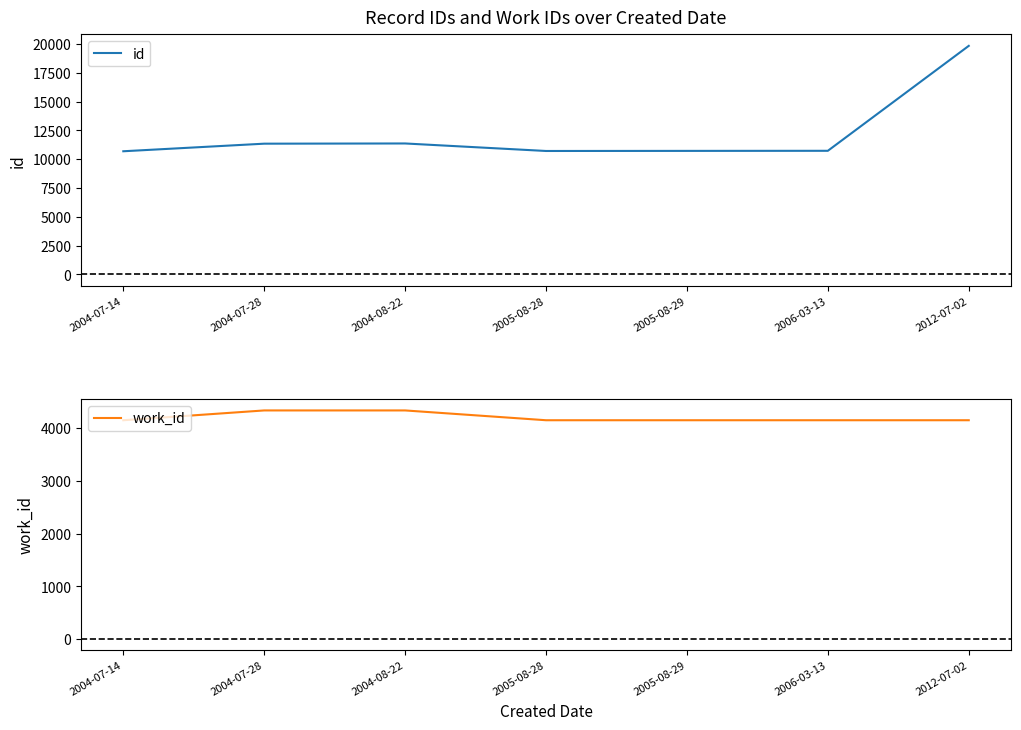

What is the average value of the id series?

12199